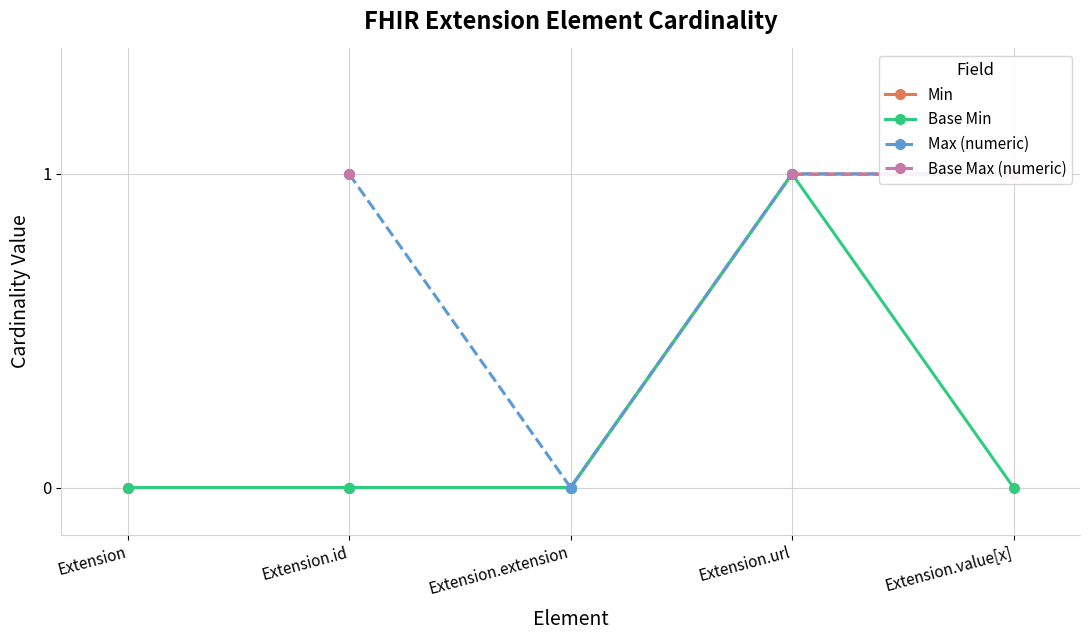

True or false: Base Min has a value of 0 at Extension.value[x].

True